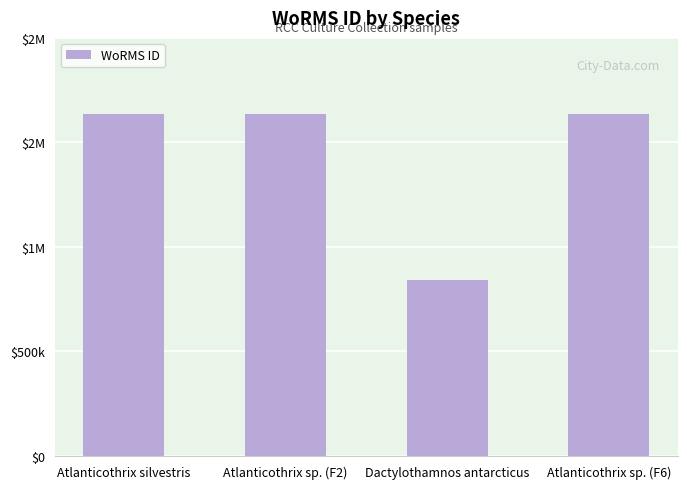

Are the bars grouped side by side (vs. stacked)?

No